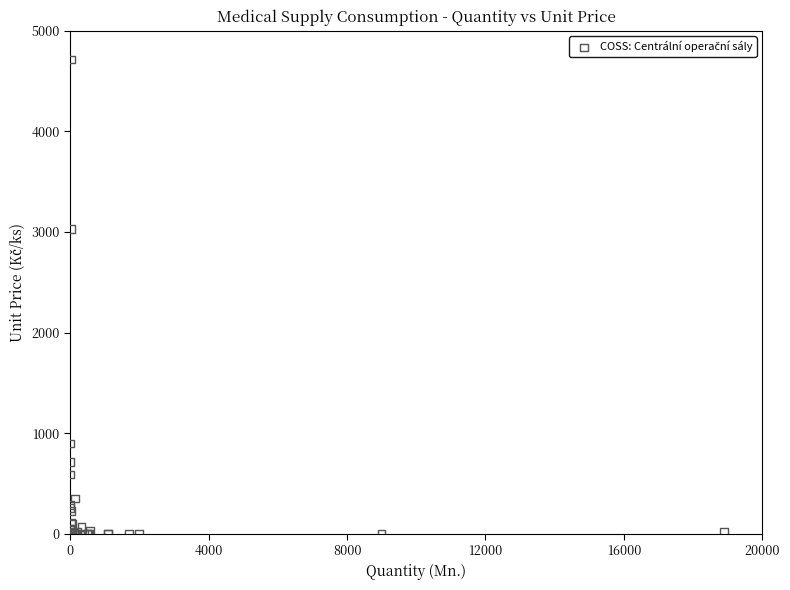

What Y value in the scatter plot is closest to 2357?

3031.2